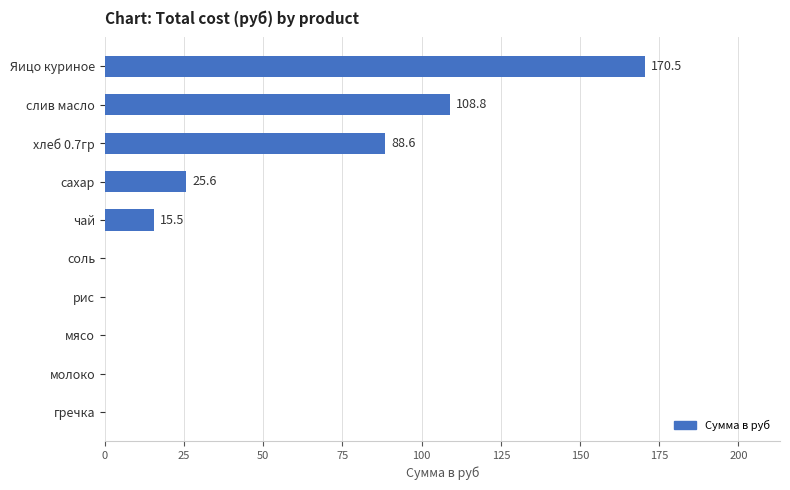

What is the change in value from чай to мясо?

-15.5